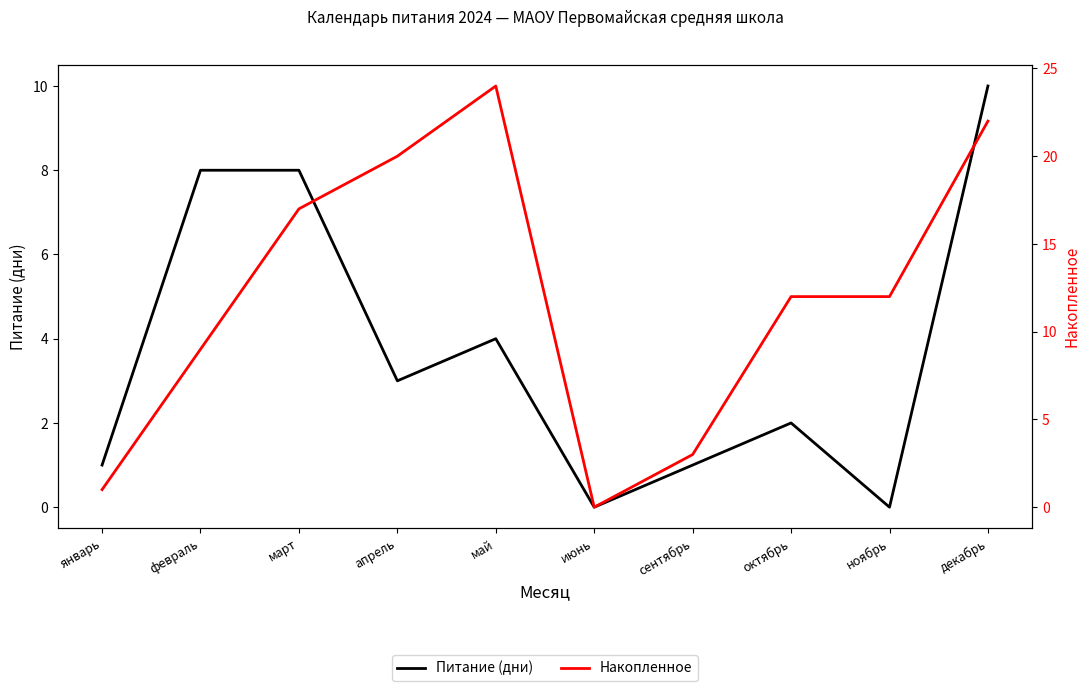

At which label does Питание (дни) reach its peak?

декабрь